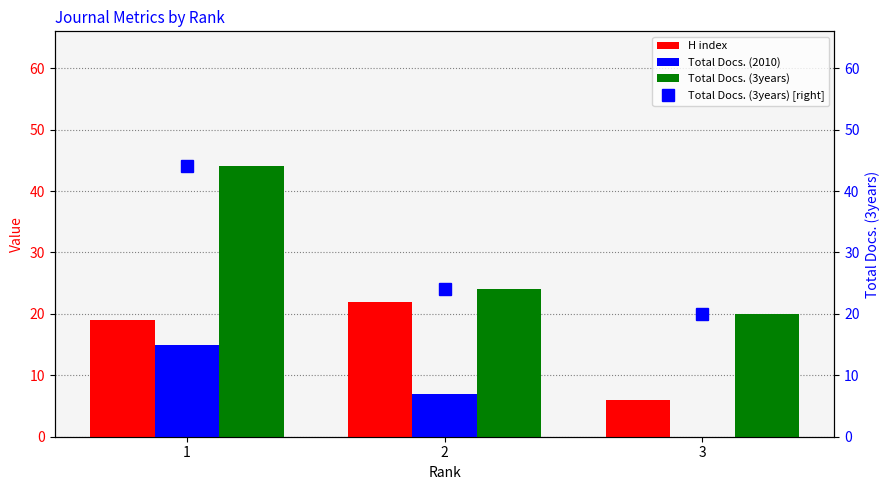

The value of Total Docs. (3years) at 2 is 24. True or false?

True